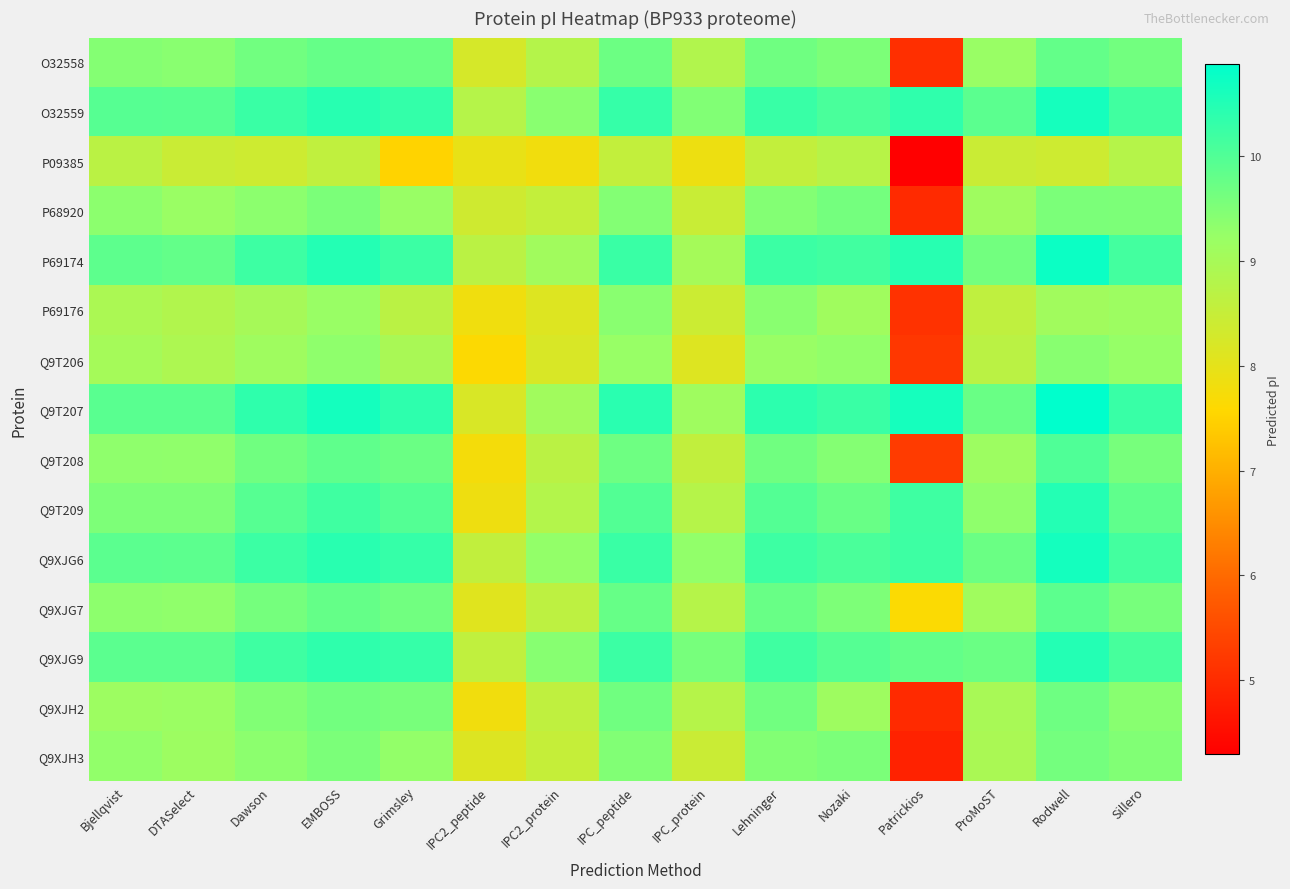

Which category has the highest value across all series?

Rodwell